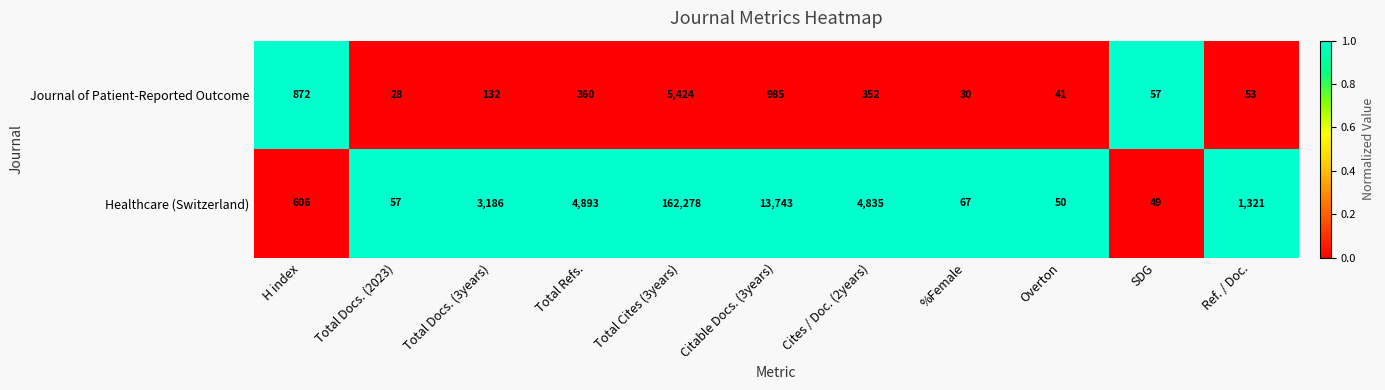

How many series are shown in this chart?

2